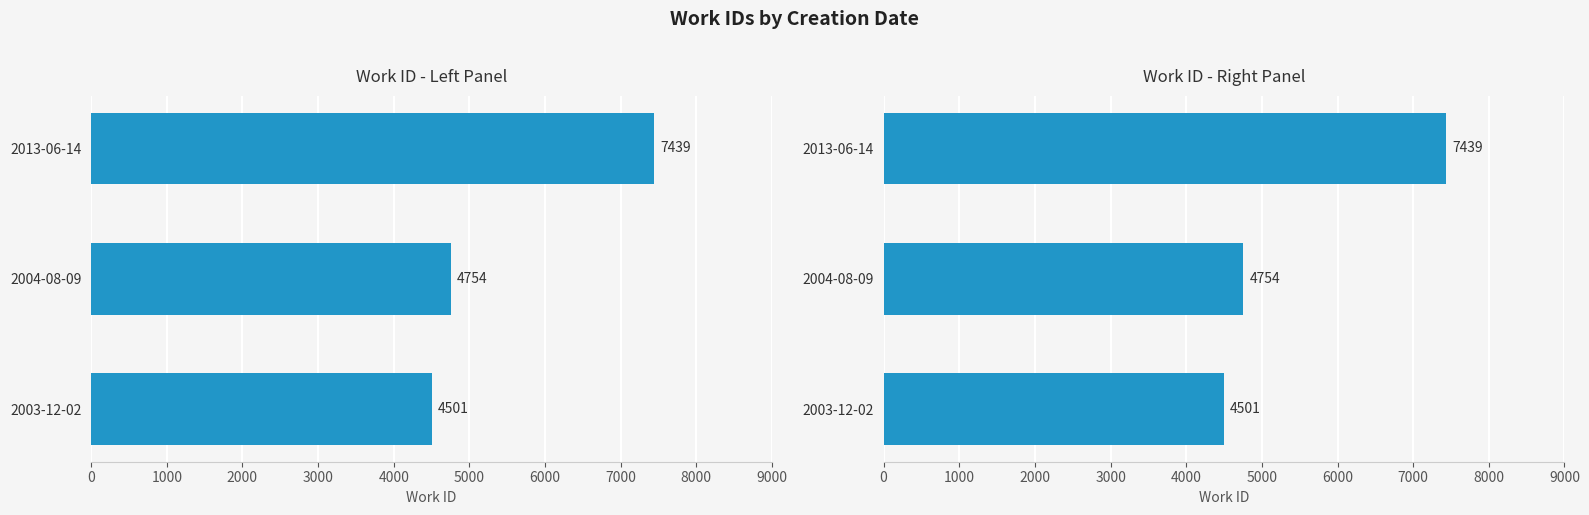

What is the difference between the maximum and second lowest values?

2685